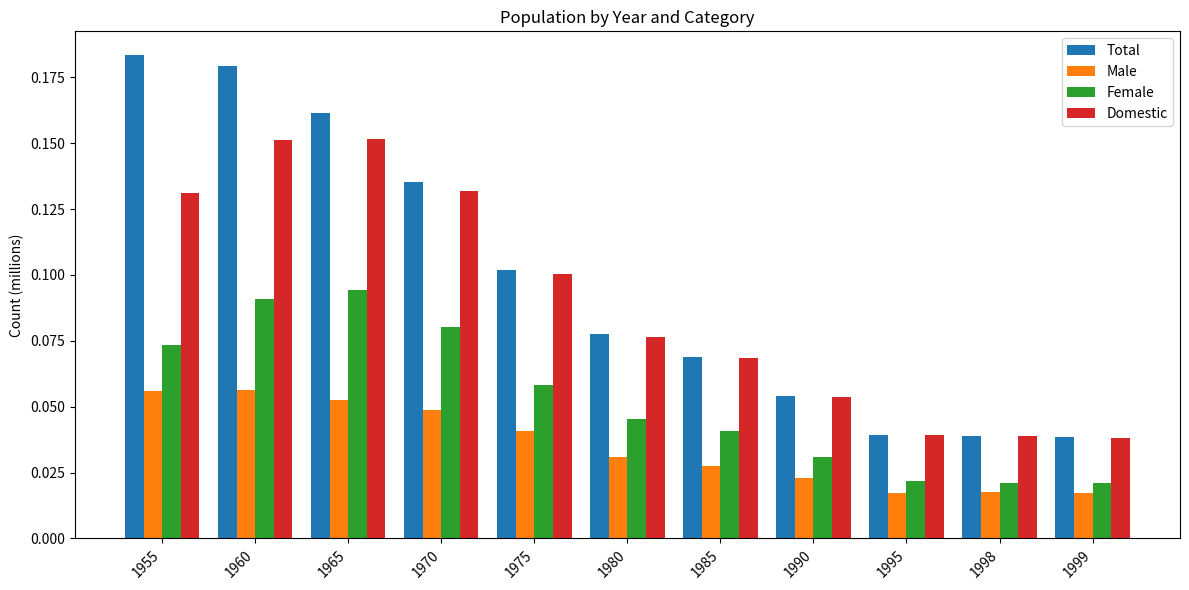

Which series has the largest total across all categories?

Total